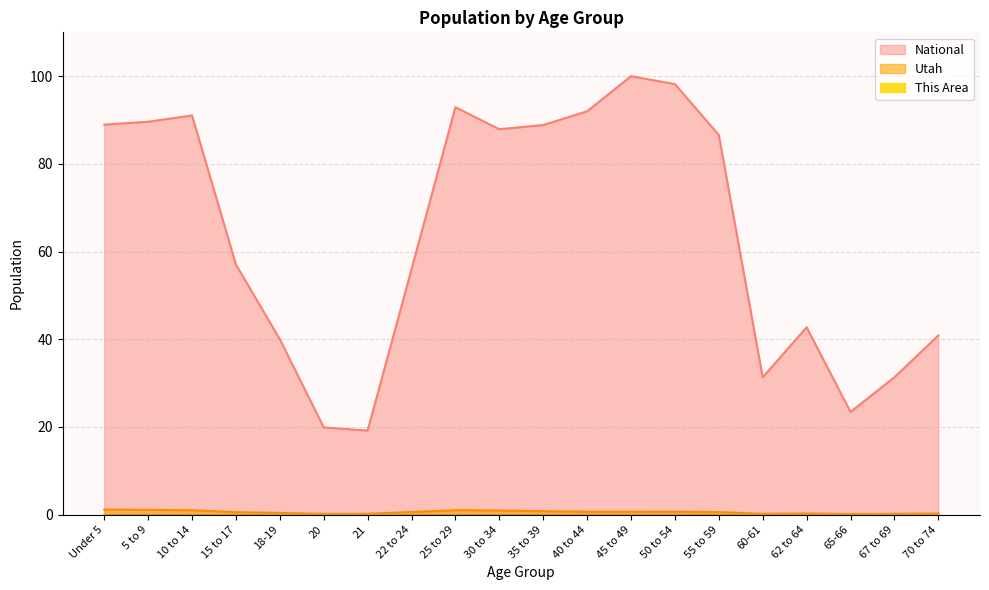

Which category has the highest value across all series?

45 to 49